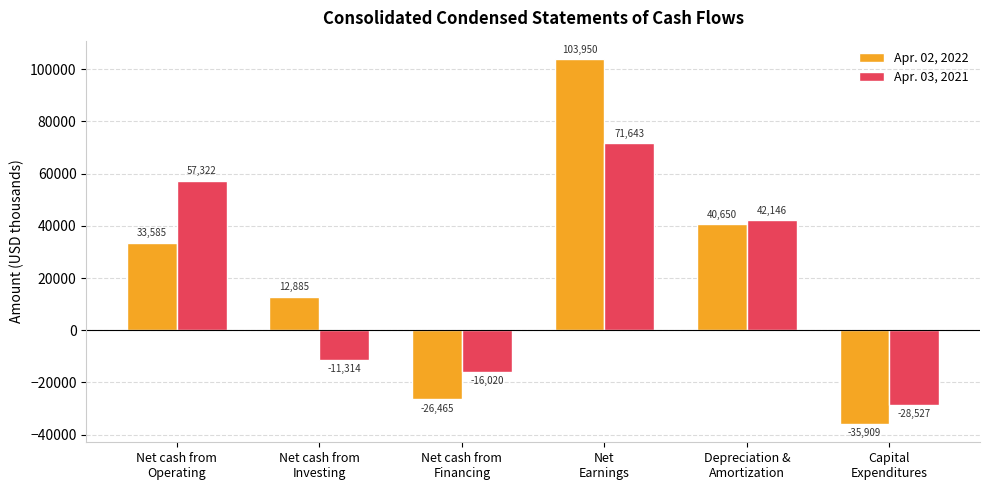

What is the difference between the Apr. 02, 2022 values at Net
Earnings and Depreciation &
Amortization?

63300